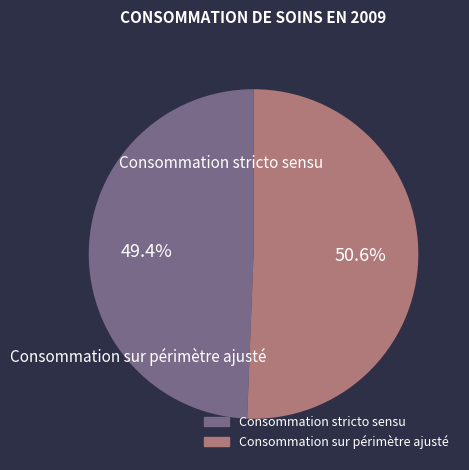

Which has a higher value, Consommation sur périmètre ajusté or Consommation stricto sensu?

Consommation sur périmètre ajusté